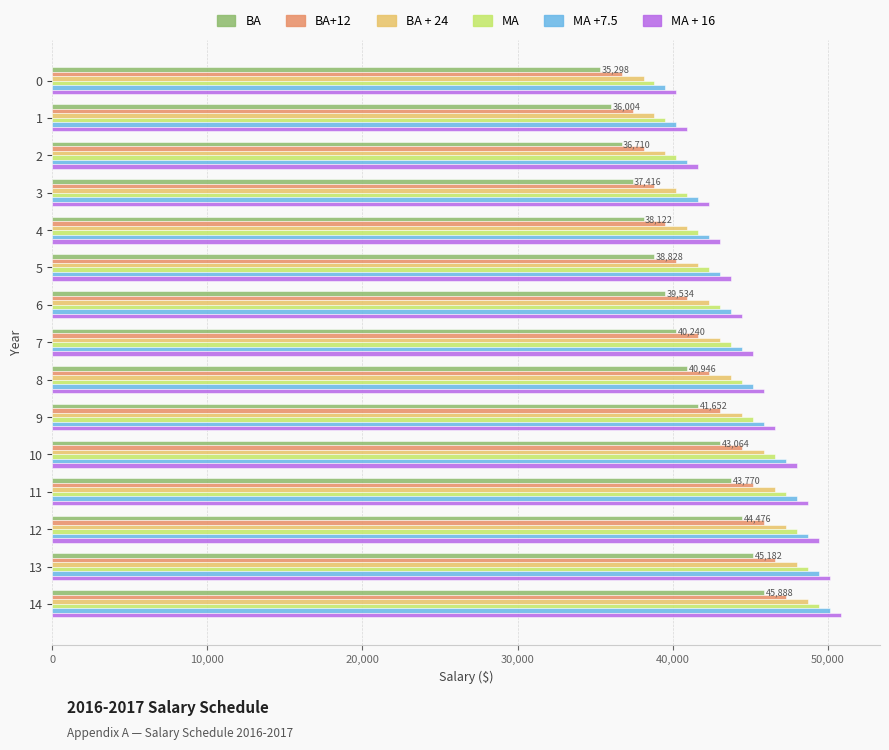

List the series in order of their peak value, highest first.

MA + 16, MA +7.5, MA, BA + 24, BA+12, BA